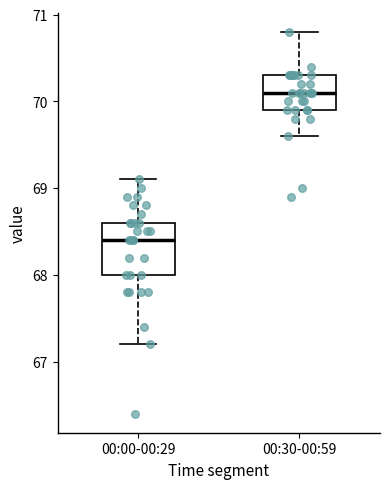

Reading left to right, read every box against the y-axis: the position of its median line, the range the box covers, and the ends of its whiskers. The values are not printed on the chart, so give them approximately, as read against the axis.

00:00-00:29: median 68.4, box 68.0 to 68.6, whiskers 67.2 to 69.1
00:30-00:59: median 70.1, box 69.9 to 70.3, whiskers 69.6 to 70.8